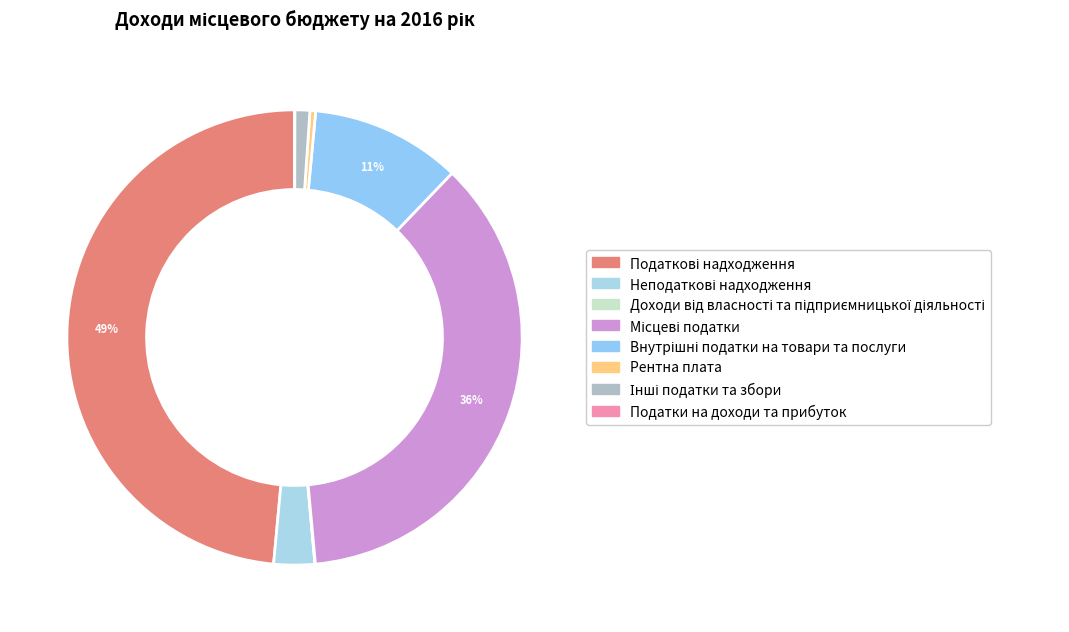

Is there any slice that represents more than half of the pie?

No